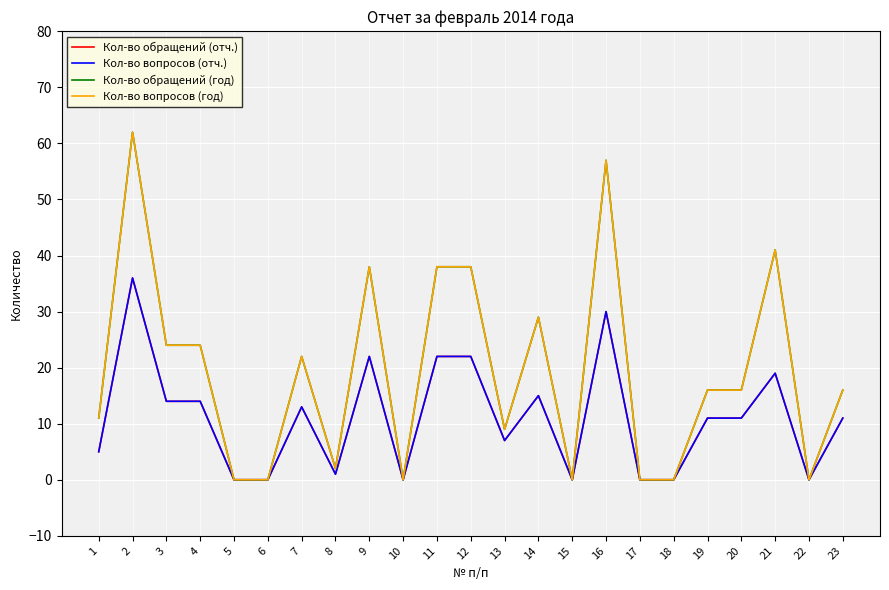

Which label corresponds to the smallest value in the chart?

5